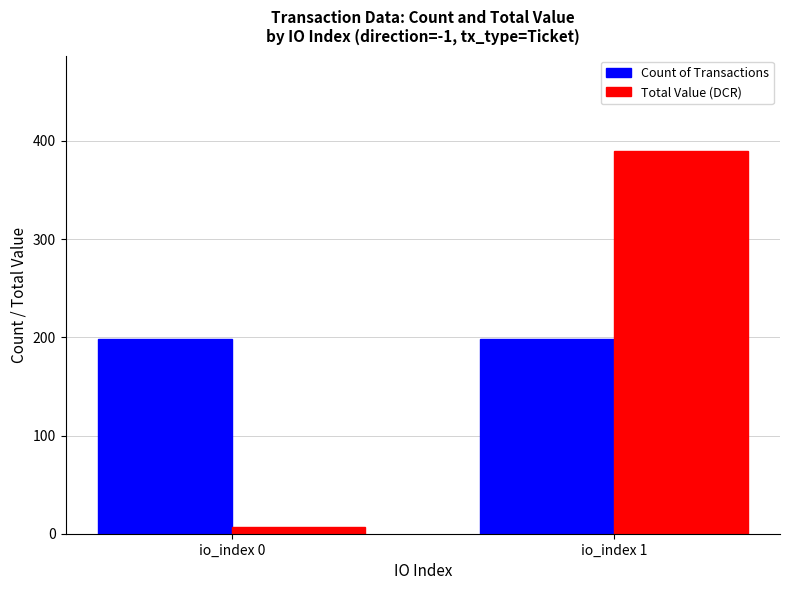

What is the sum of all Count of Transactions values?

396.0